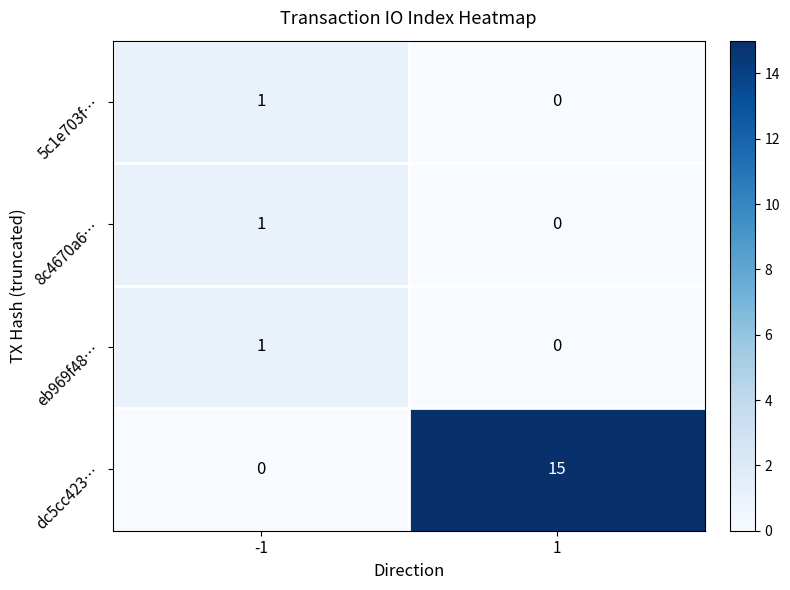

List the labels in order of dc5cc423… value, largest first.

1, -1